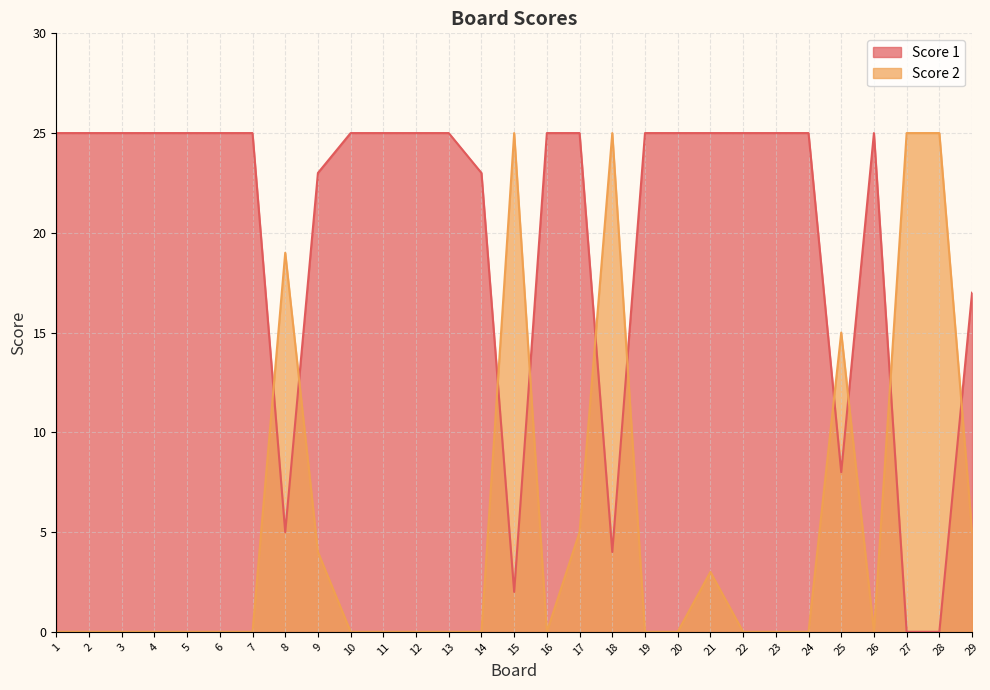

What is the difference between the maximum and minimum values in the Score 2 series?

25